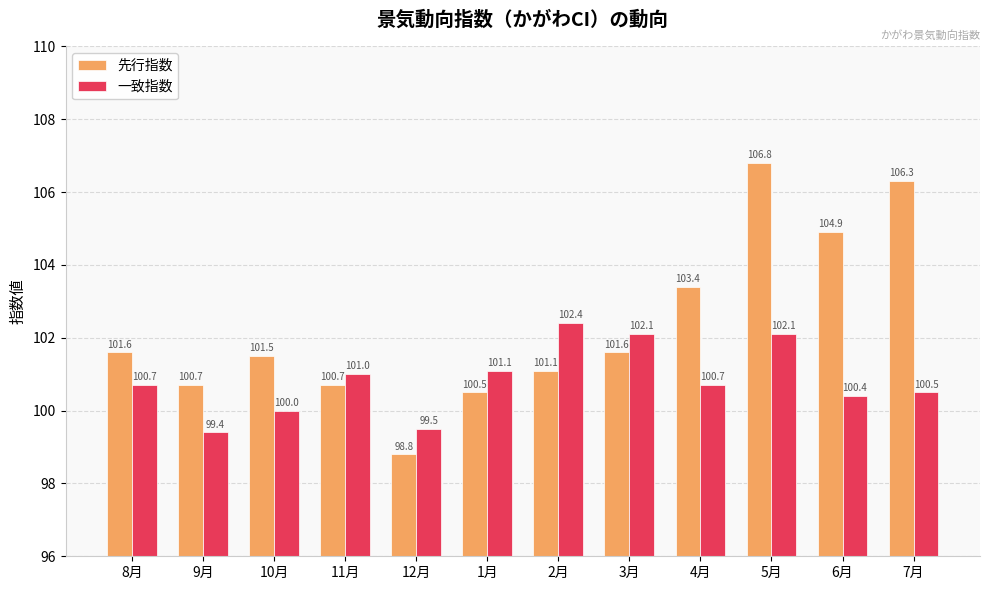

Reading right to left, extract all data points from this chart.

先行指数: 7月=106.3	6月=104.9	5月=106.8	4月=103.4	3月=101.6	2月=101.1	1月=100.5	12月=98.8	11月=100.7	10月=101.5	9月=100.7	8月=101.6
一致指数: 7月=100.5	6月=100.4	5月=102.1	4月=100.7	3月=102.1	2月=102.4	1月=101.1	12月=99.5	11月=101.0	10月=100.0	9月=99.4	8月=100.7